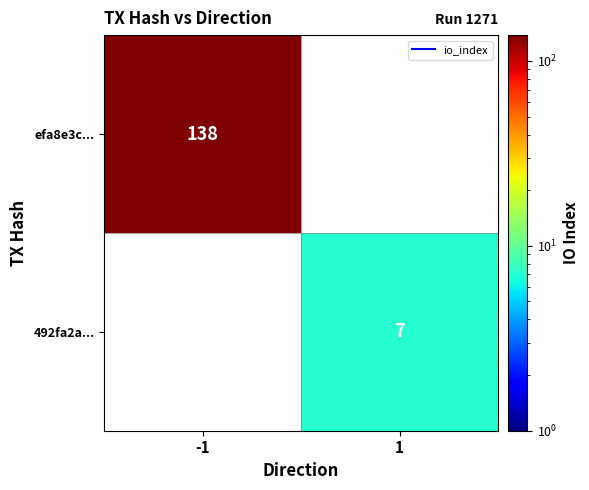

What is the greatest value displayed?

138.0